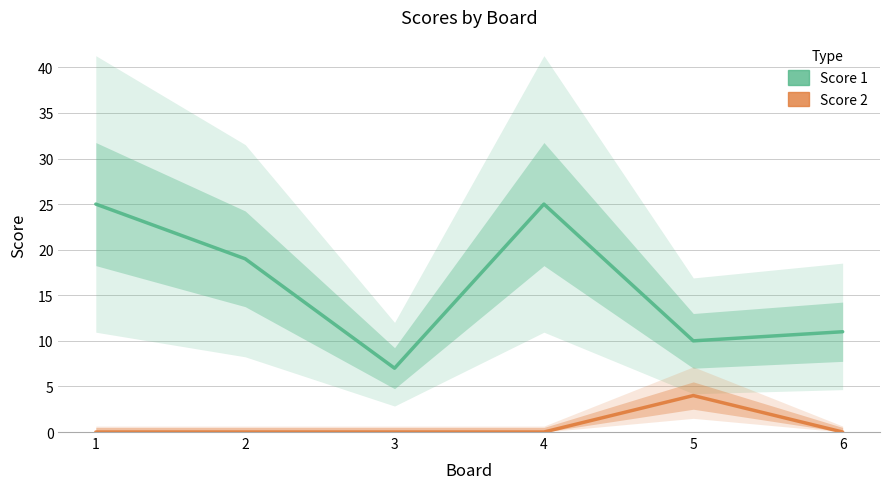

At which category does Score 1 reach its first local peak?

4